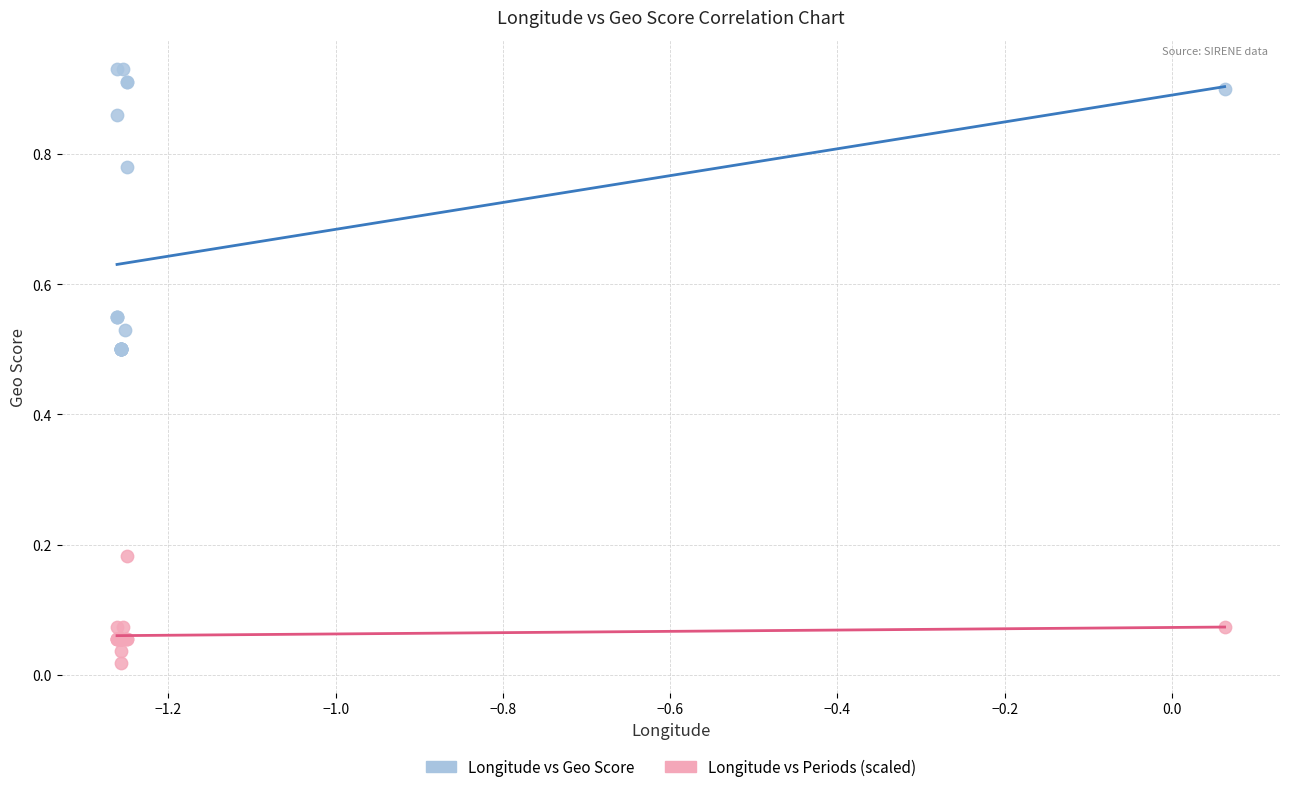

Which series reaches the minimum Y coordinate?

Longitude vs Periods (scaled)